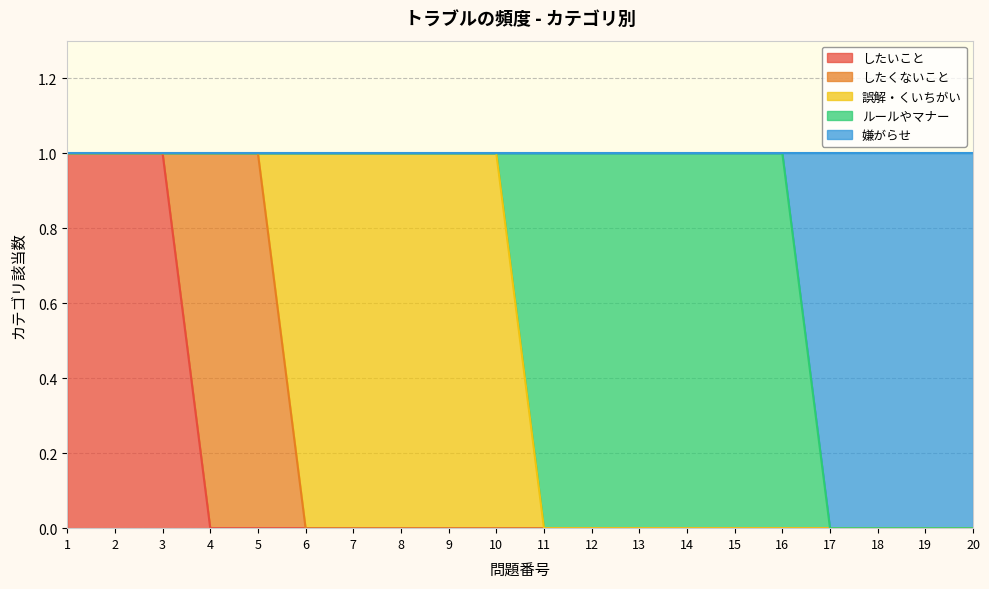

Which series changed the most between 7 and 15?

誤解・くいちがい